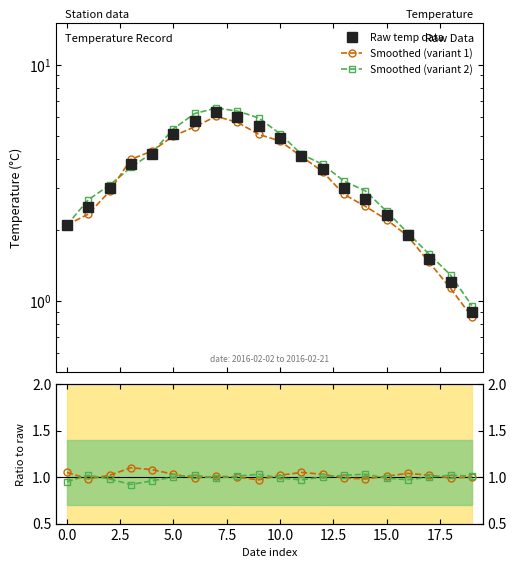

After their last crossing, which series has the higher values: Raw temp data or Ratio variant 1?

Ratio variant 1